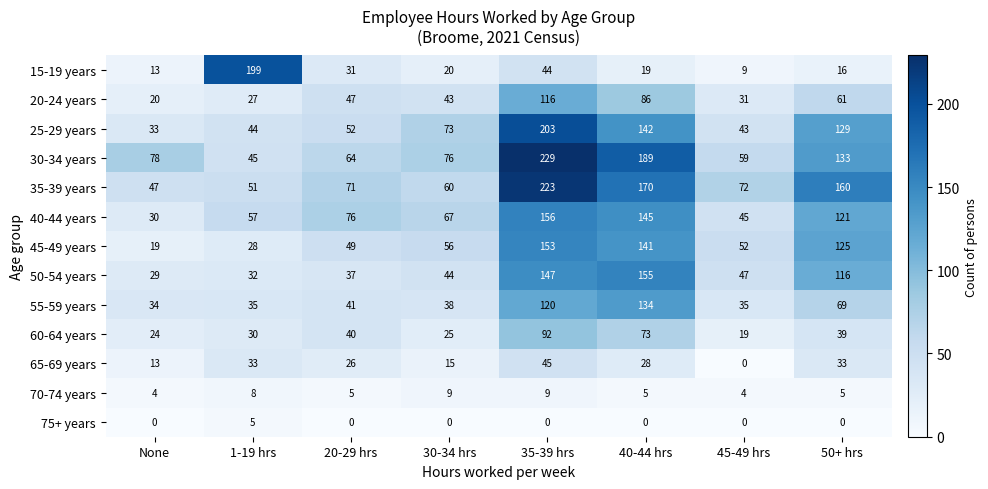

Which series has the largest range (max minus min)?

15-19 years